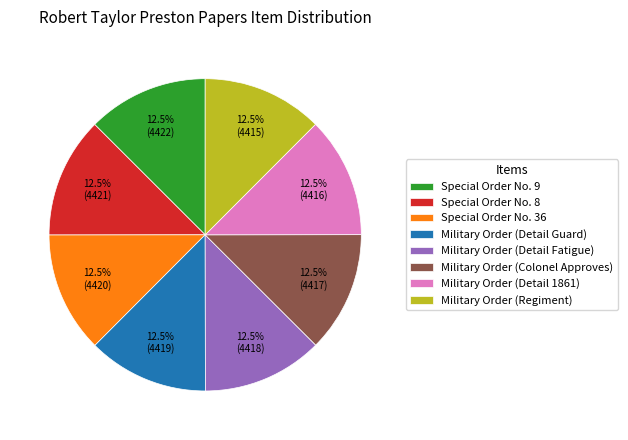

Combined, what portion of the pie is Special Order No. 9 and Military Order (Detail Guard)?

25.0%